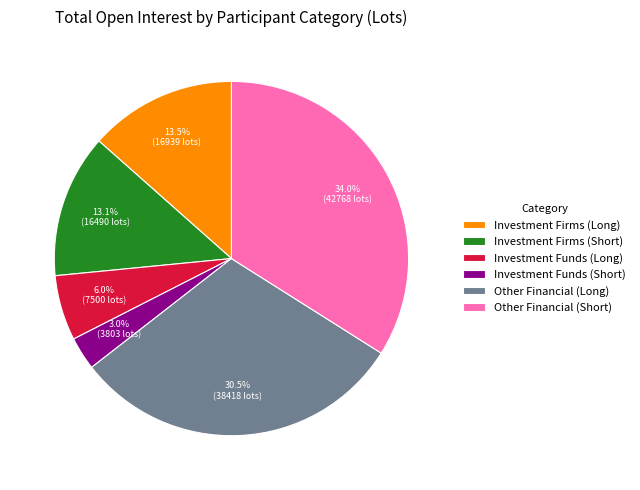

Which slice is the largest?

Other Financial (Short)